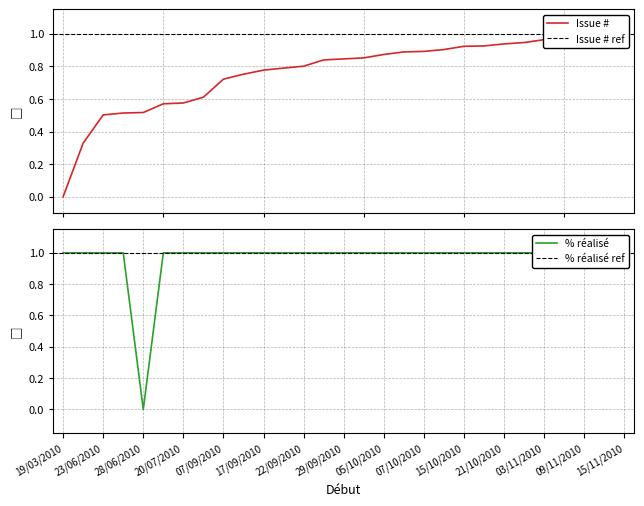

How many interior local valleys does the % réalisé series have?

1